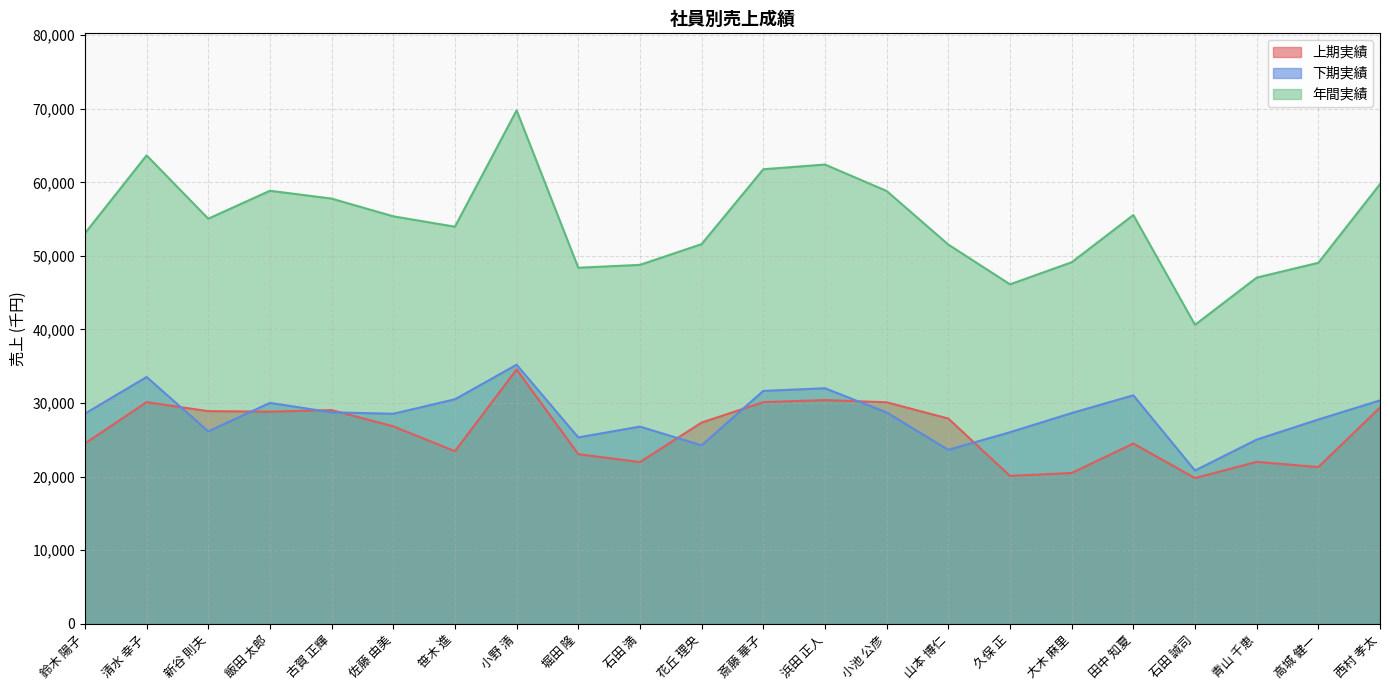

What is the value of the 年間実績 point at the 2nd from the left?

63660